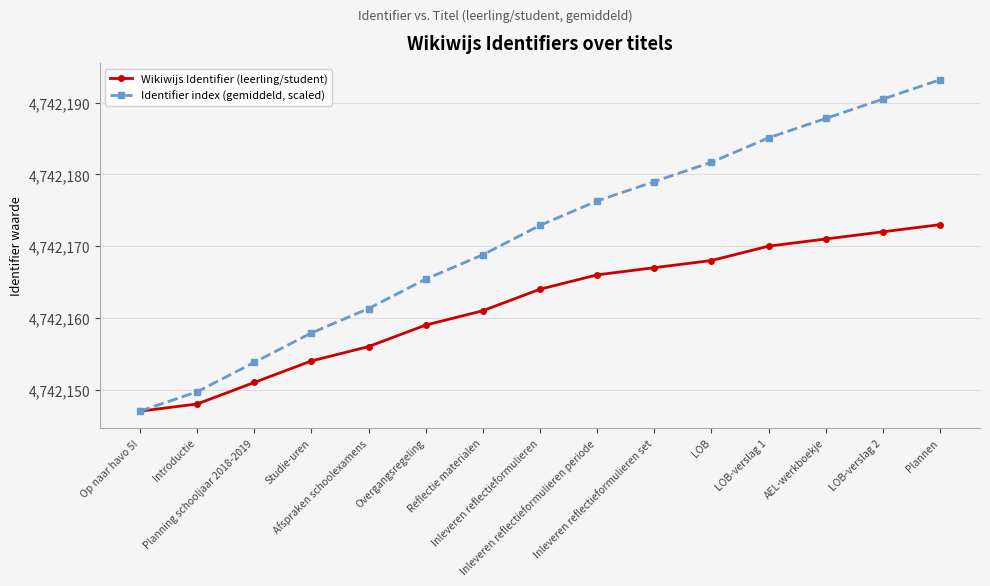

What position from the right is Planning schooljaar 2018-2019?

13